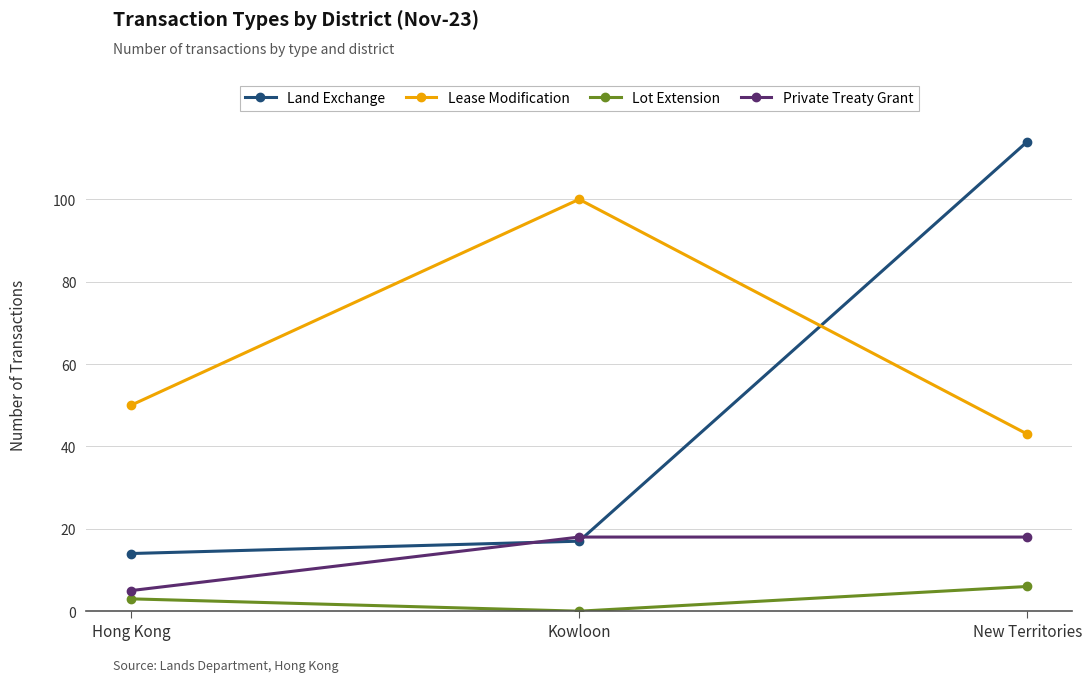

What is the average value of the Lease Modification series?

64